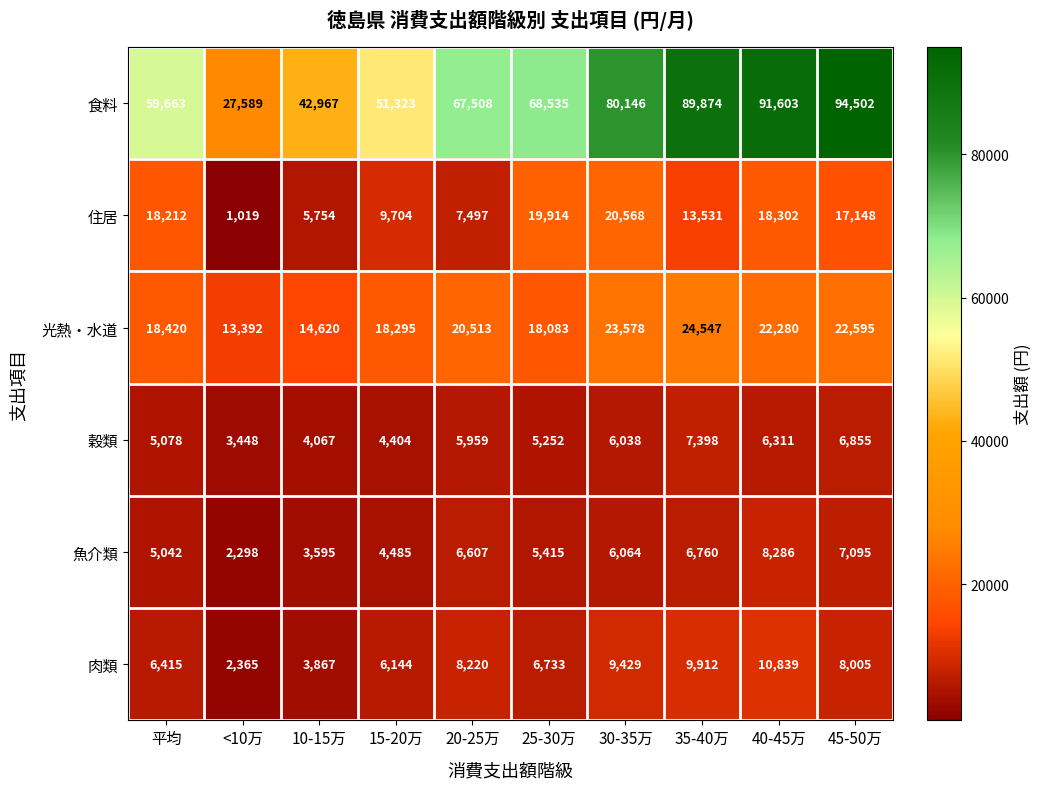

Rank the series by their maximum value, from highest to lowest.

食料, 光熱・水道, 住居, 肉類, 魚介類, 穀類